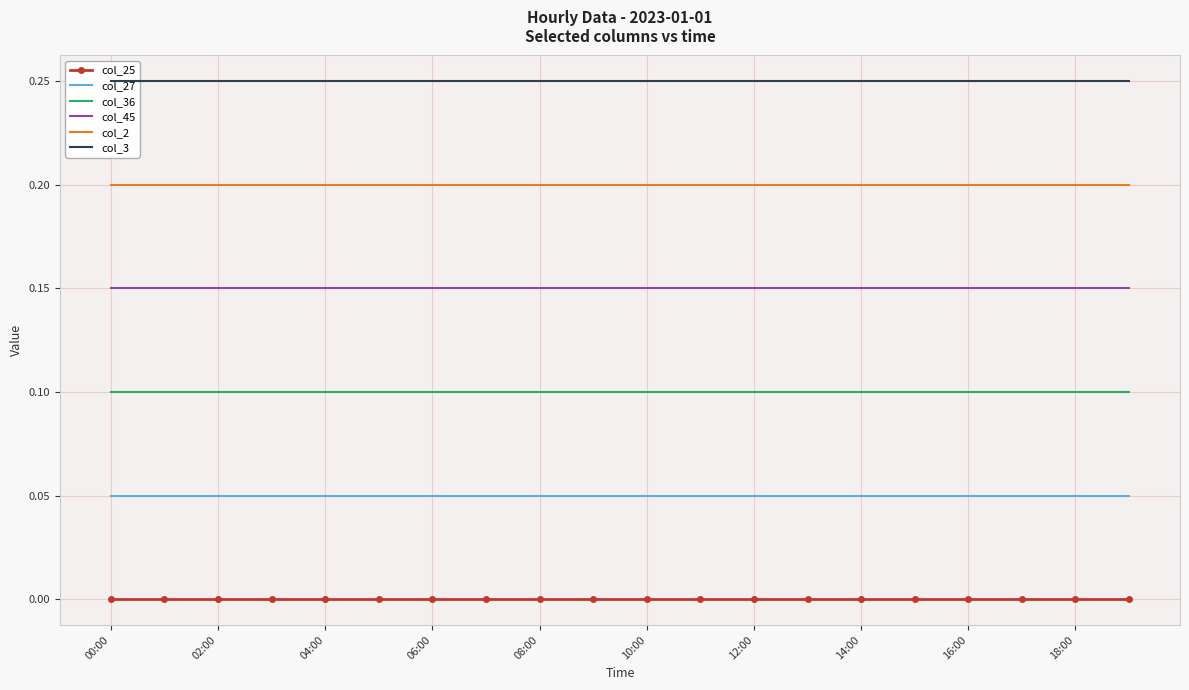

True or false: col_2 and col_27 intersect in this chart.

False